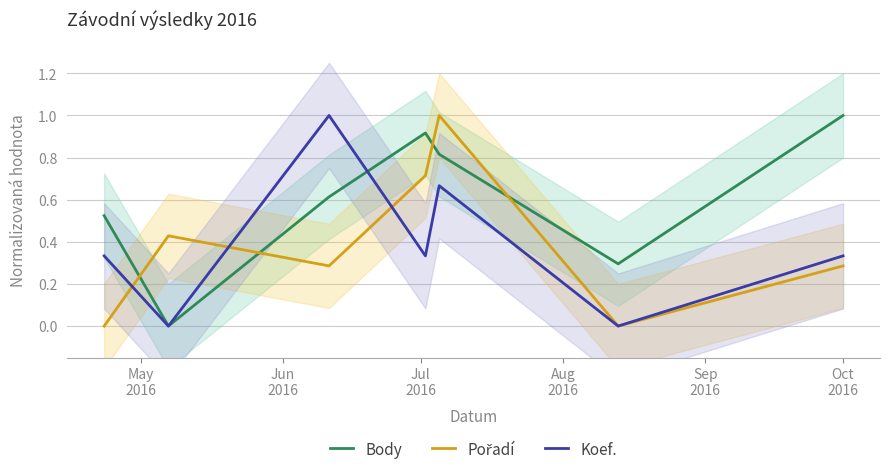

What is the greatest value displayed?

1.0